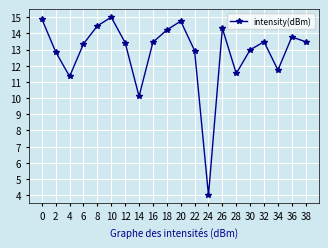

What is the ratio of the value at 10 to the value at 6?

1.1